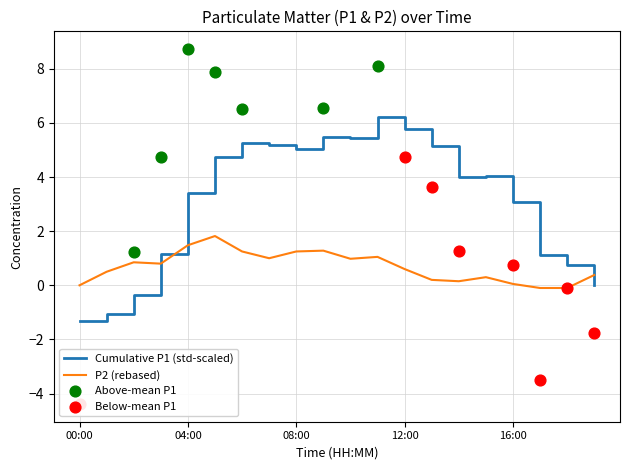

Between 14:00 and 00:00, which is larger?

14:00